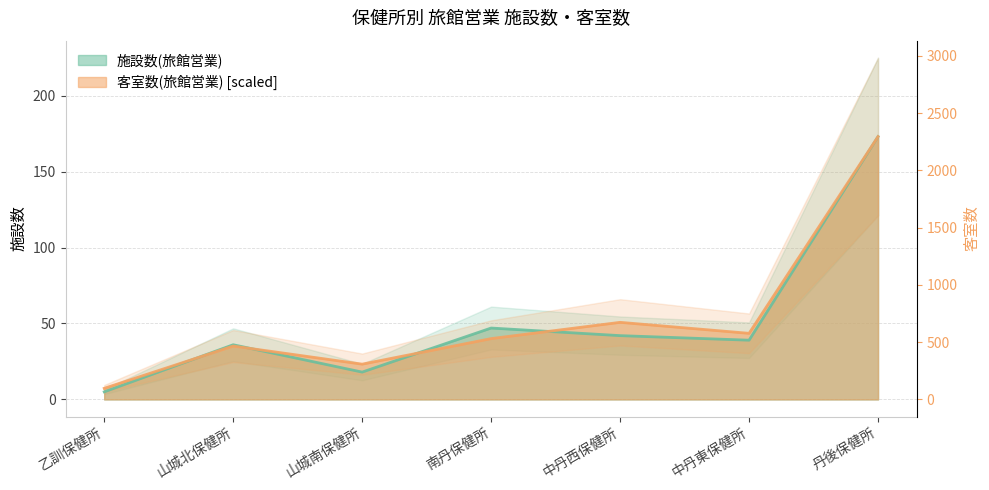

At how many categories does at least one series exceed 166?

1